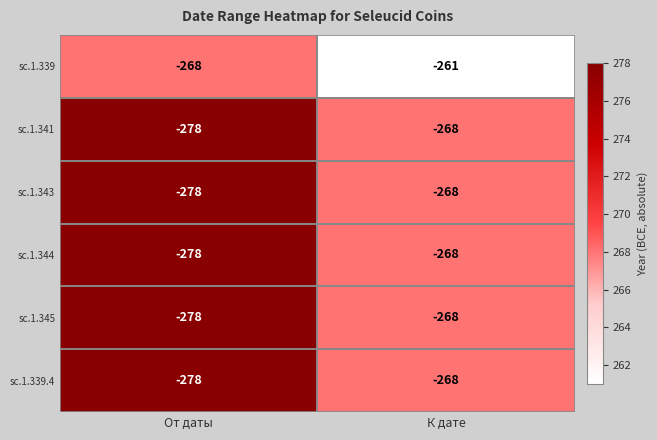

Is it true that sc.1.345 equals -101 at К дате?

False